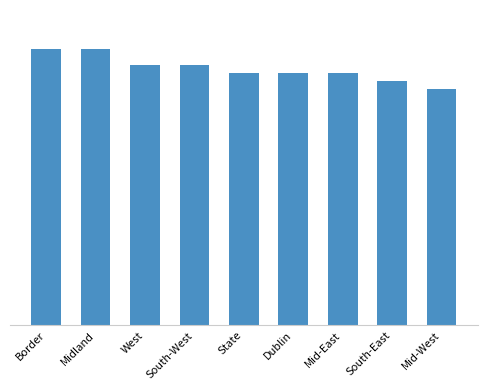

At which label is the value closest to 32?

State